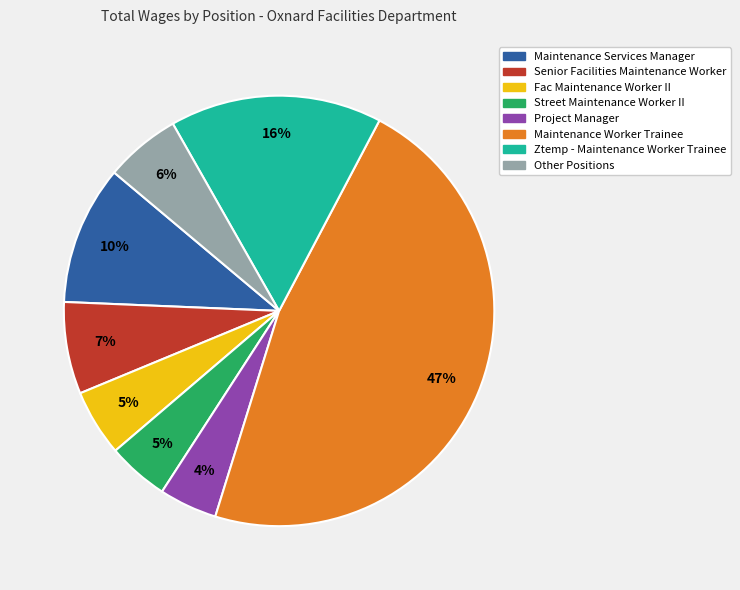

Which has a higher value, Street Maintenance Worker II or Maintenance Worker Trainee?

Maintenance Worker Trainee